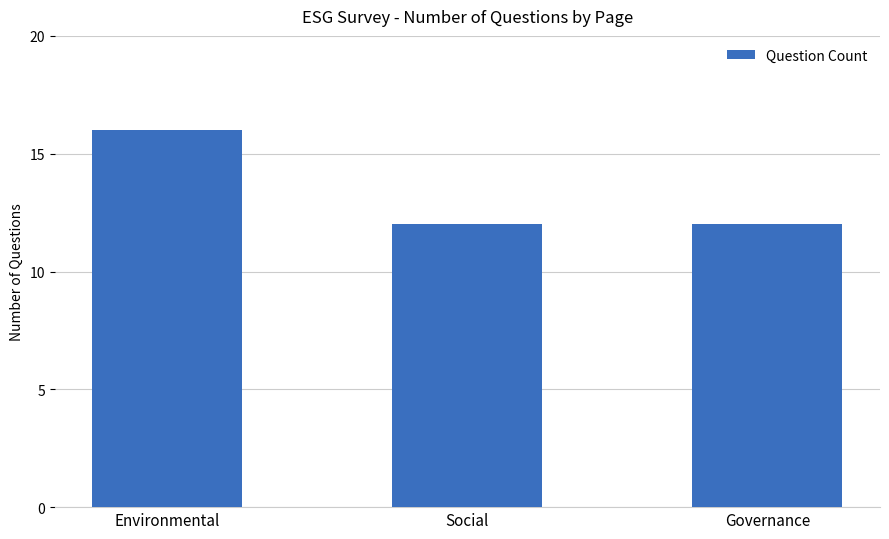

At which category does the chart reach its peak across all series?

Environmental